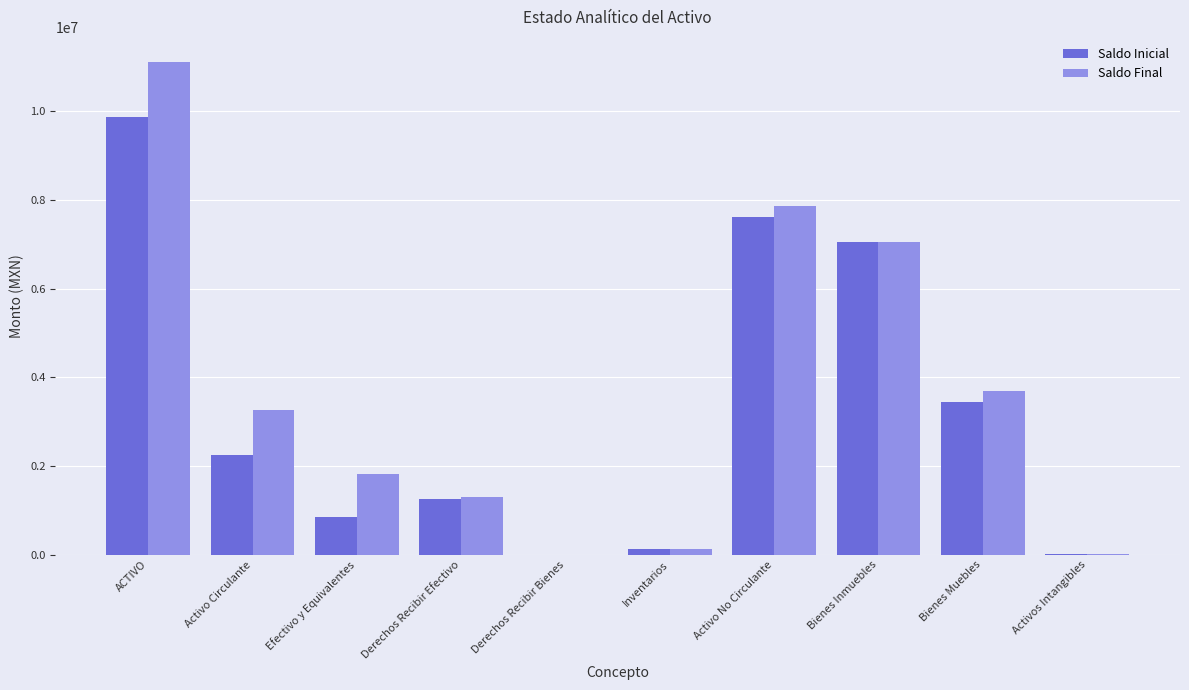

At which category is the sum across all series the highest?

ACTIVO